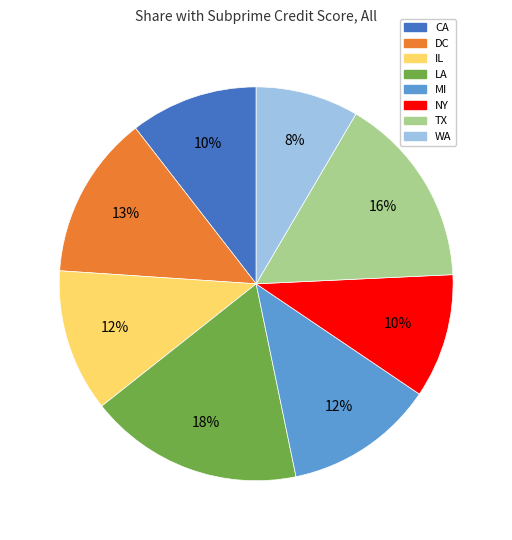

To the nearest percent, what is the combined percentage of NY and LA?

28%